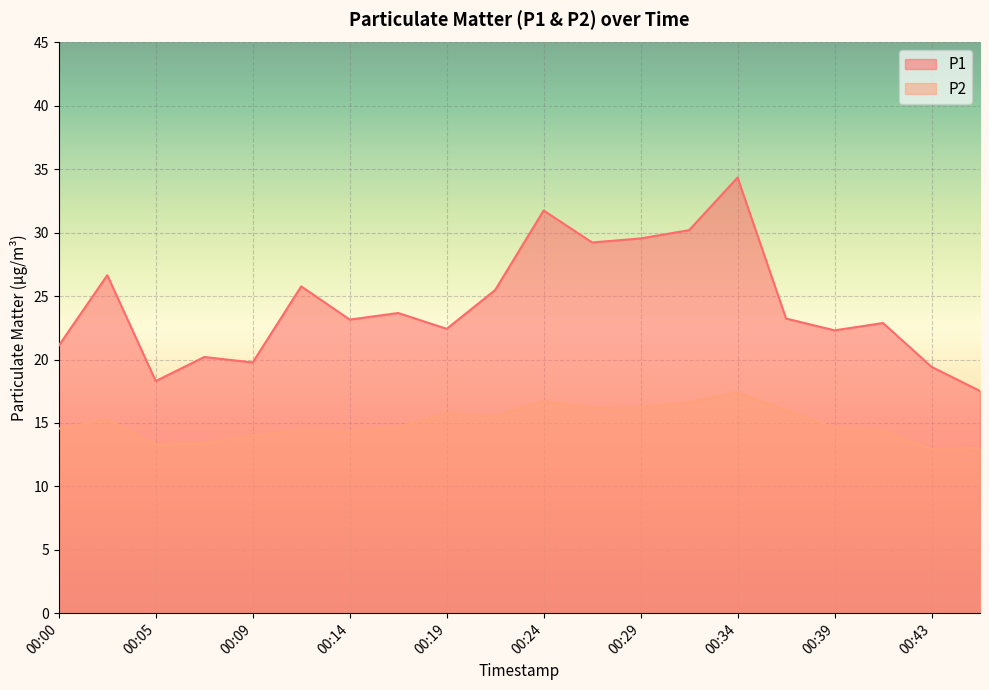

The P2 series shows 3.7 at 00:29. True or false?

False